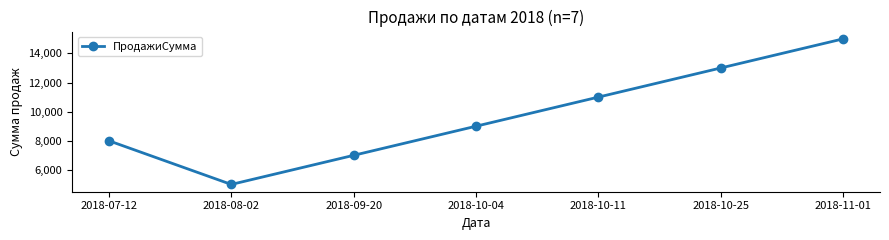

Approximately how many times larger is the value at 2018-11-01 compared to 2018-10-25?

1.2